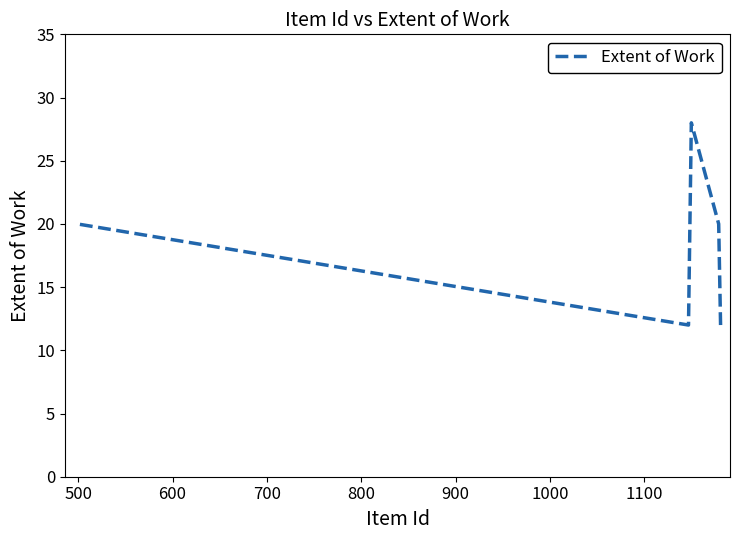

True or false: the data shows 8 at 900.

False